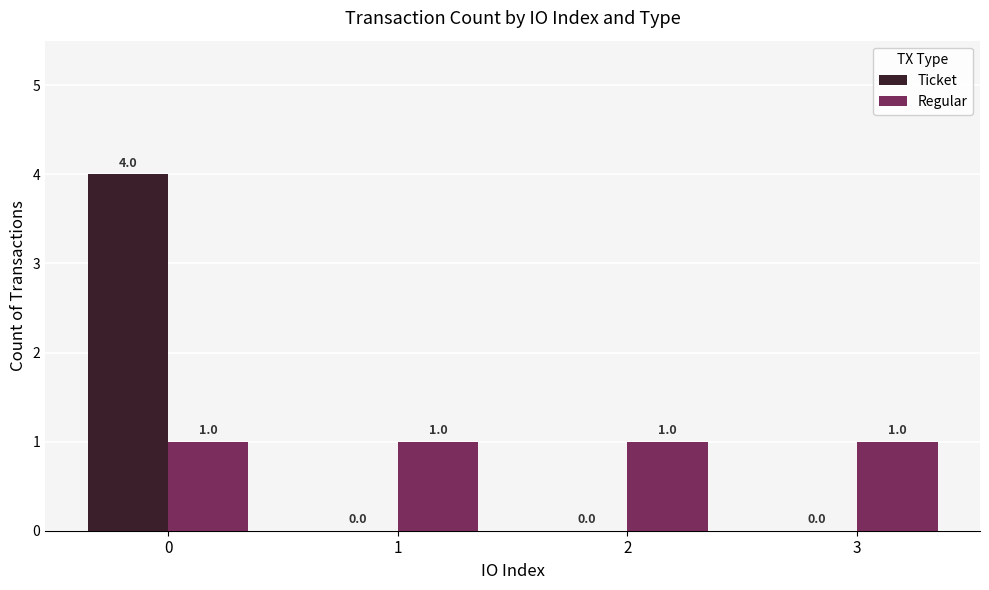

Count the number of categories in the chart.

4